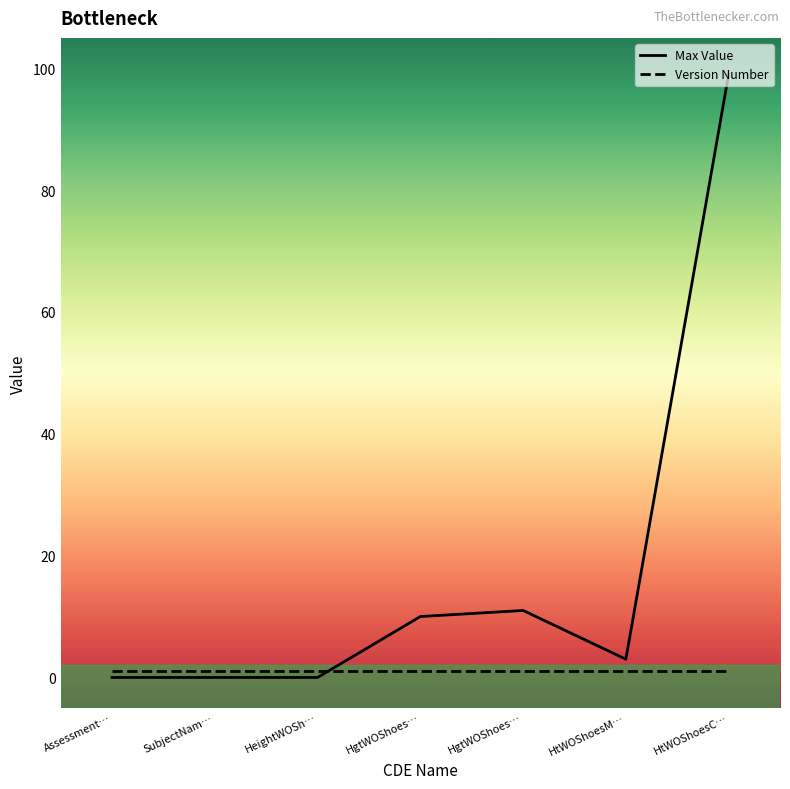

What is the label of the 4th point from the left?

HgtWOShoes…